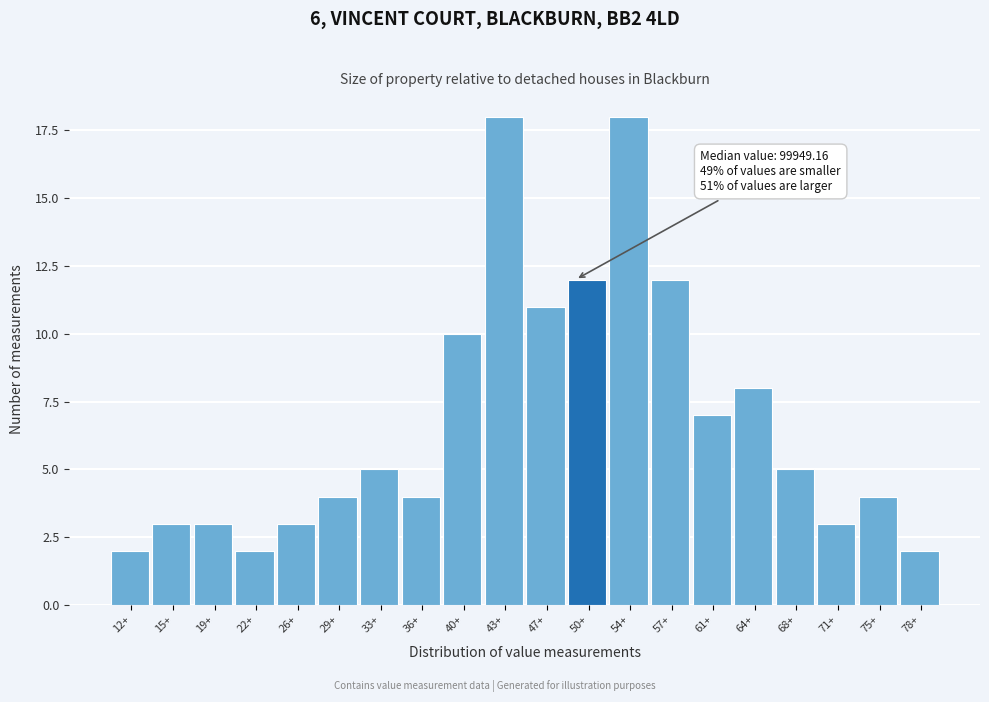

Reading left to right, what are all the values shown in this chart?

2	3	3	2	3	4	5	4	10	18	11	12	18	12	7	8	5	3	4	2